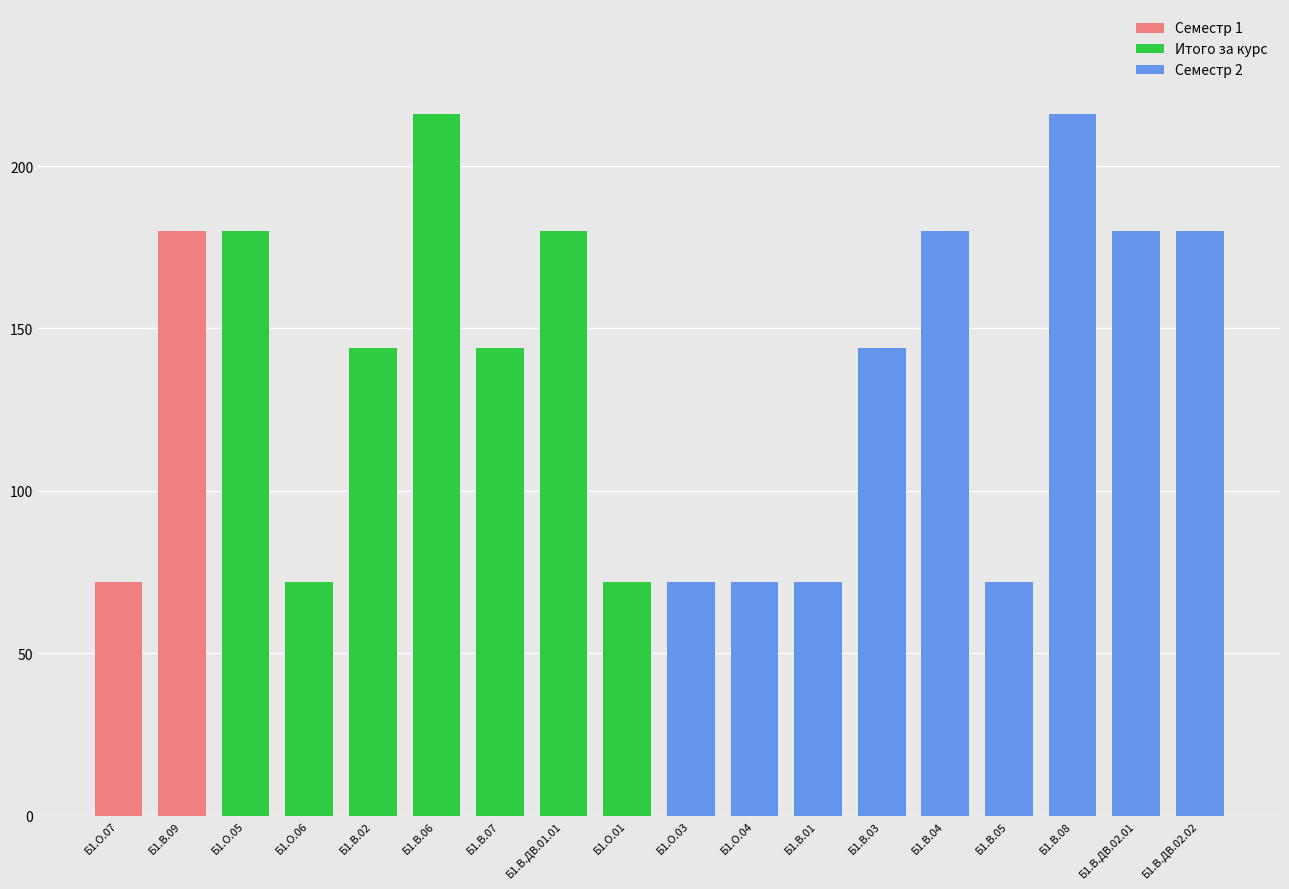

How many categories are shown in the chart?

18